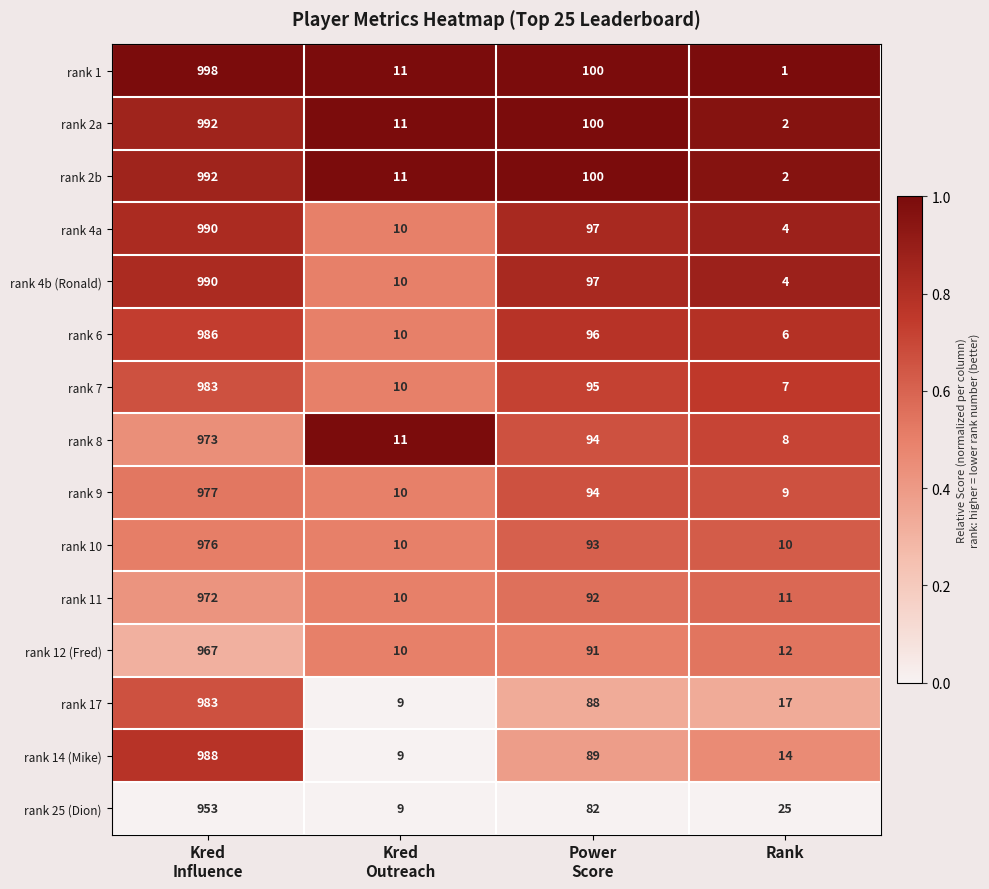

What is the greatest value displayed?

998